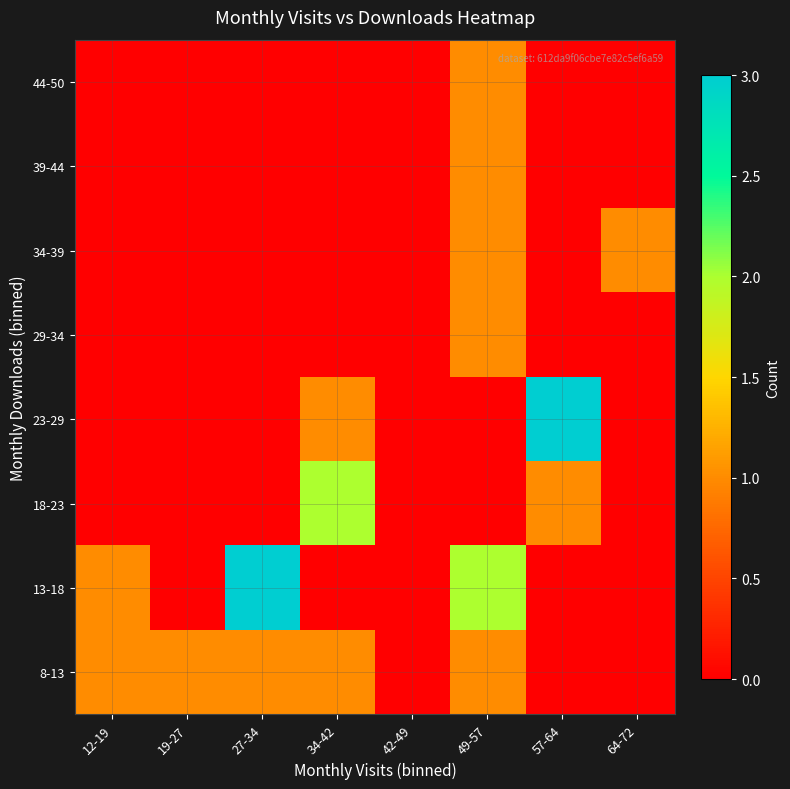

At how many categories does at least one series exceed 0?

7